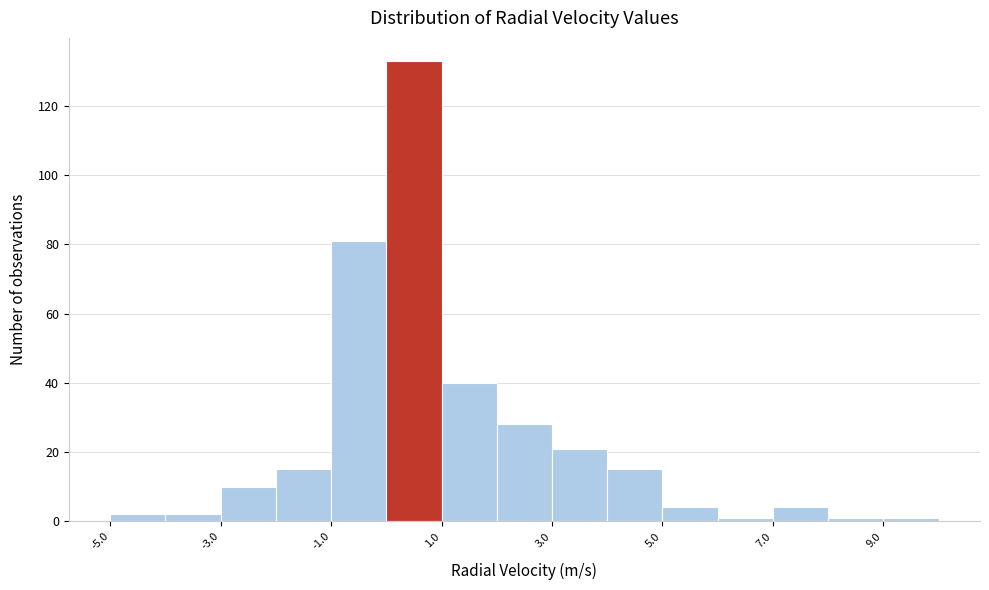

Reading left to right, transcribe this chart: for each bar, give the range it covers on the x-axis and its height. The values are not printed on the chart, so give them approximately, as read against the axis.

-5 to -4: 2
-4 to -3: 2
-3 to -2: 10
-2 to -1: 16
-1 to 0: 82
0 to 1: 134
1 to 2: 40
2 to 3: 28
3 to 4: 22
4 to 5: 16
5 to 6: 4
6 to 7: under 2
7 to 8: 4
8 to 9: under 2
9 to 10: under 2